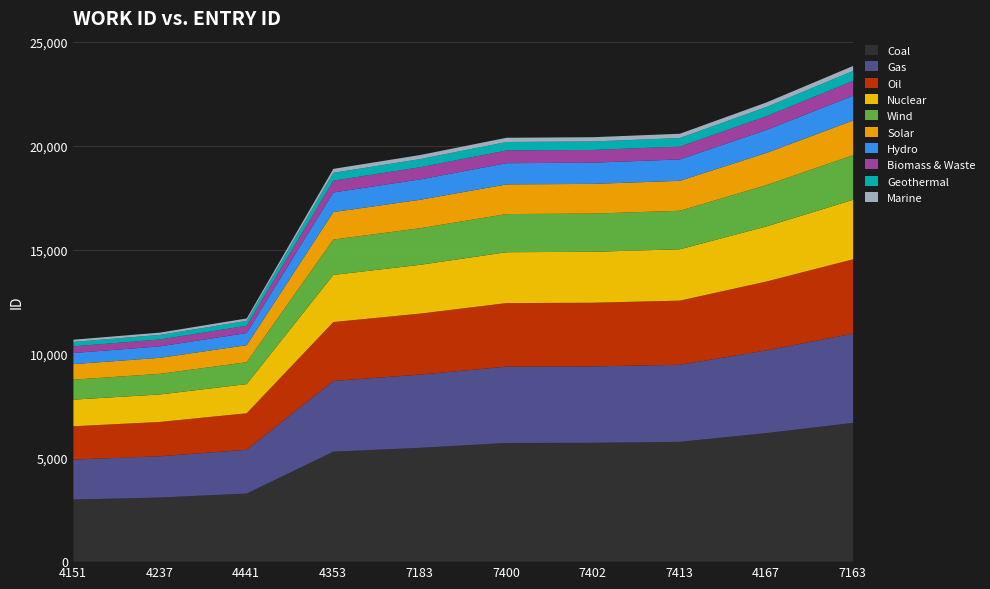

Rank the categories by value from highest to lowest.

7163, 4167, 7413, 7402, 7400, 7183, 4353, 4441, 4237, 4151